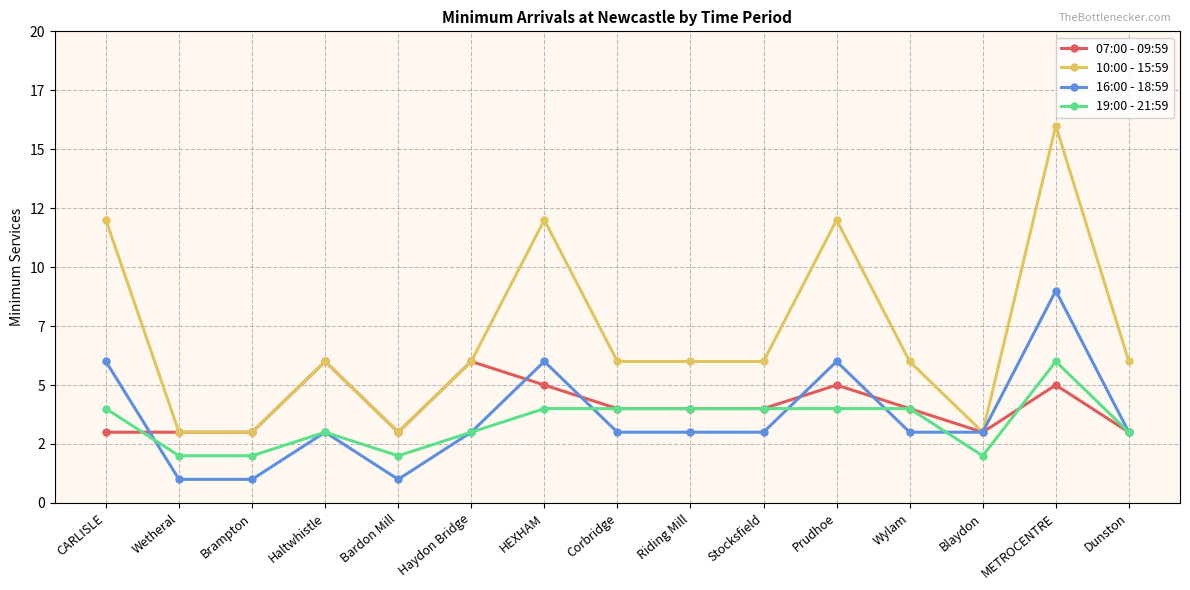

At how many categories does at least one series exceed 5?

11